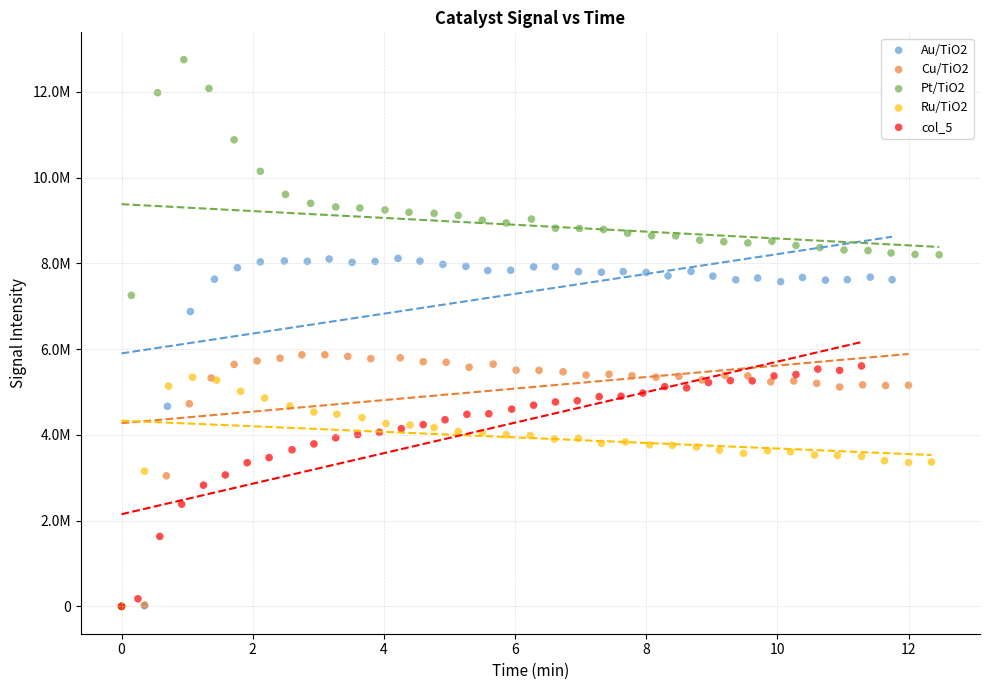

What are all the series names shown in the legend?

Au/TiO2, Cu/TiO2, Pt/TiO2, Ru/TiO2, col_5